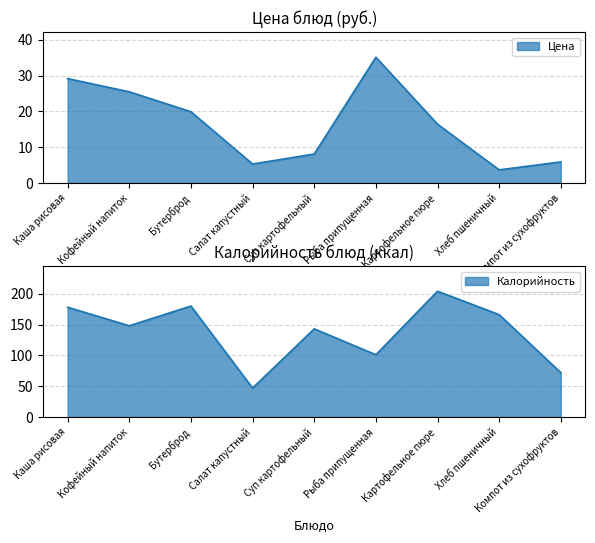

What is the value of the Калорийность point at the 1st from the left?

178.0